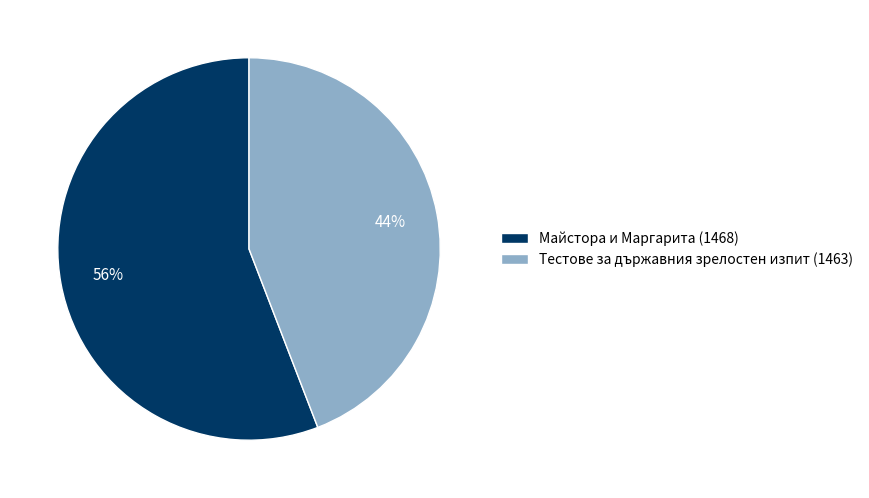

Is the sum of Майстора и Маргарита (1468) and Тестове за държавния зрелостен изпит (1463) greater than half?

Yes